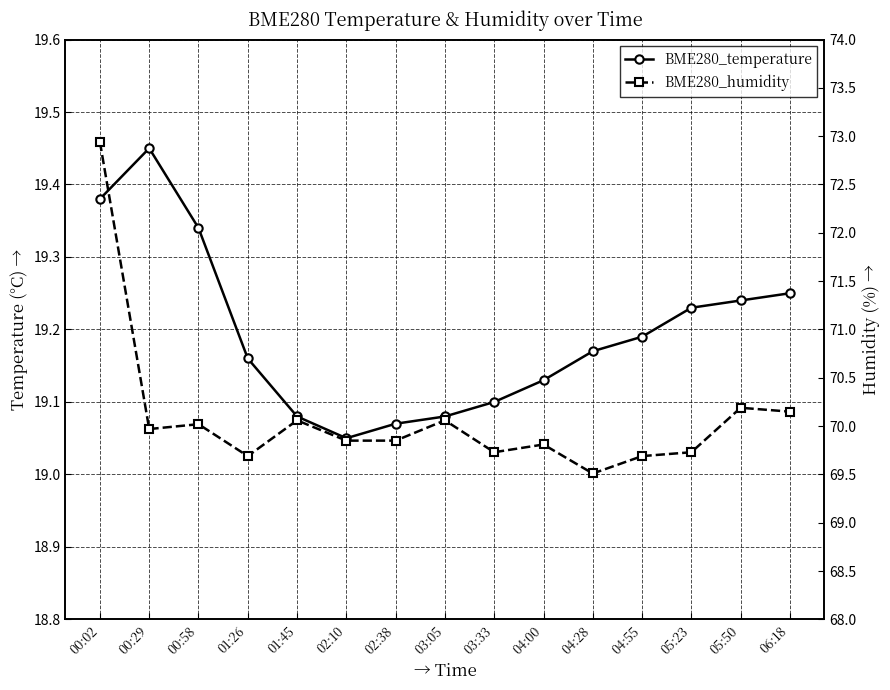

At which label is BME280_humidity closest to 71?

05:50